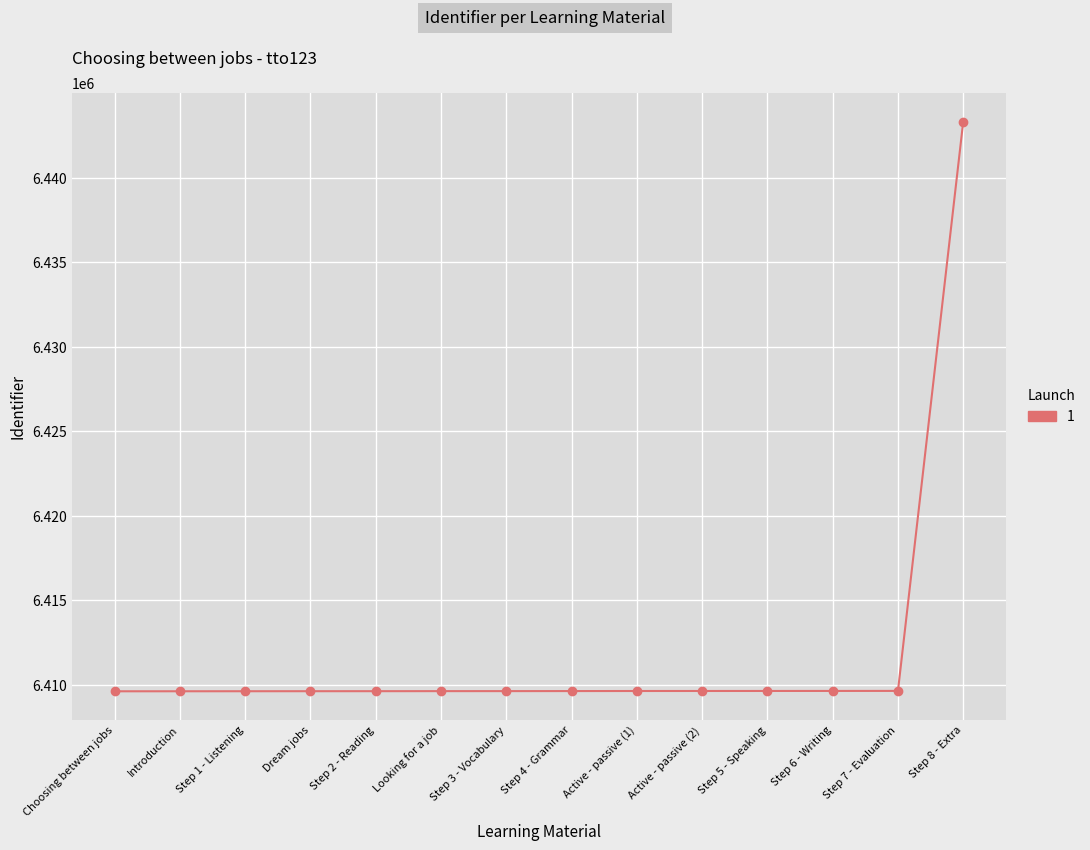

Read the value at Dream jobs.

6409630